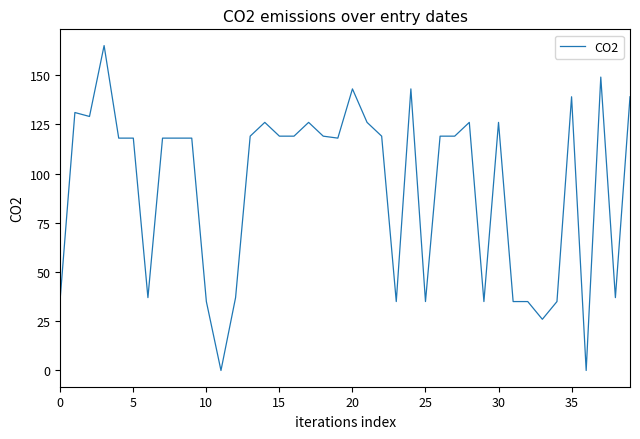

What is the difference between the maximum and minimum values?

165